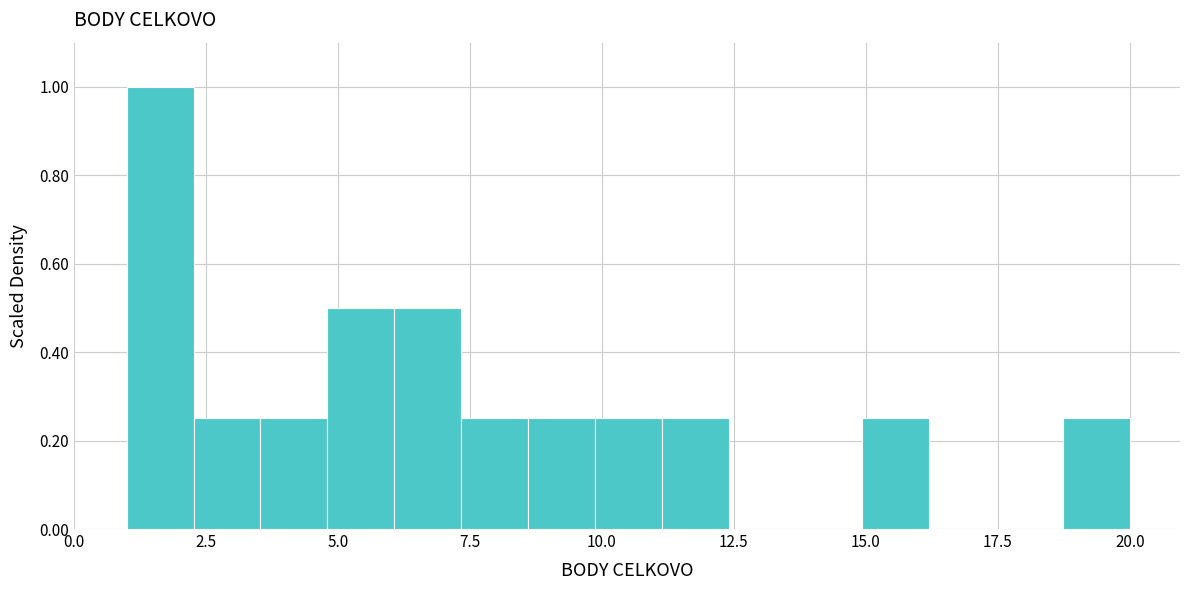

Around what value on the x-axis is the tallest bar? Give the approximate position of its centre, as read against the axis.

1.5